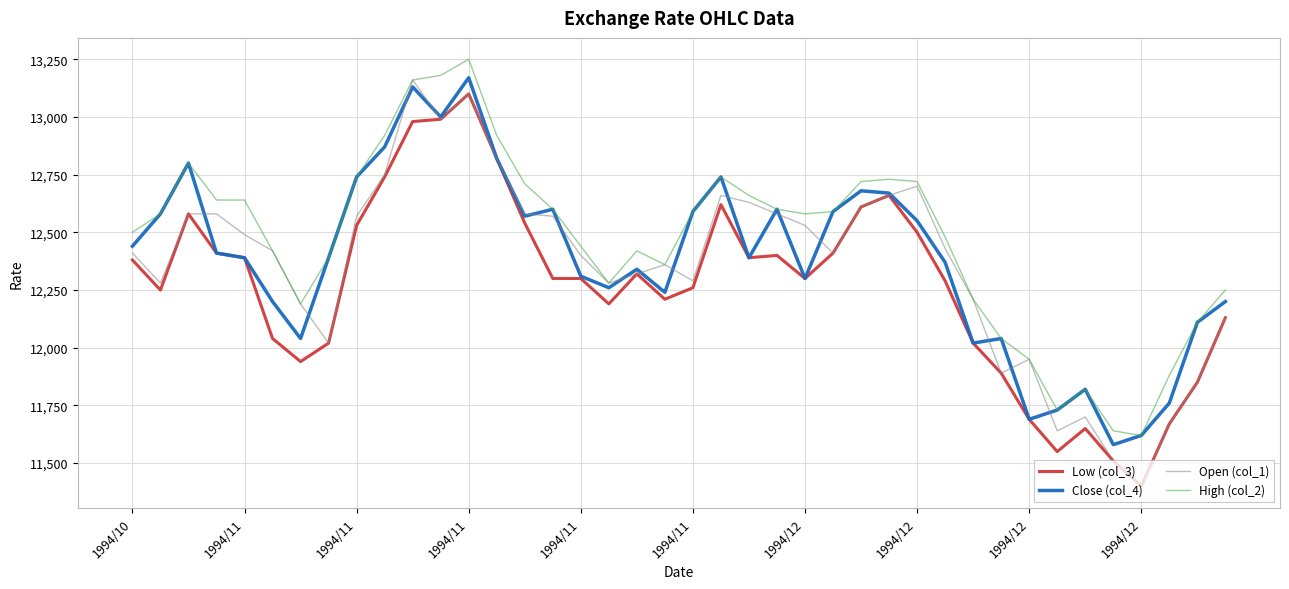

Which series has the largest total across all categories?

High (col_2)